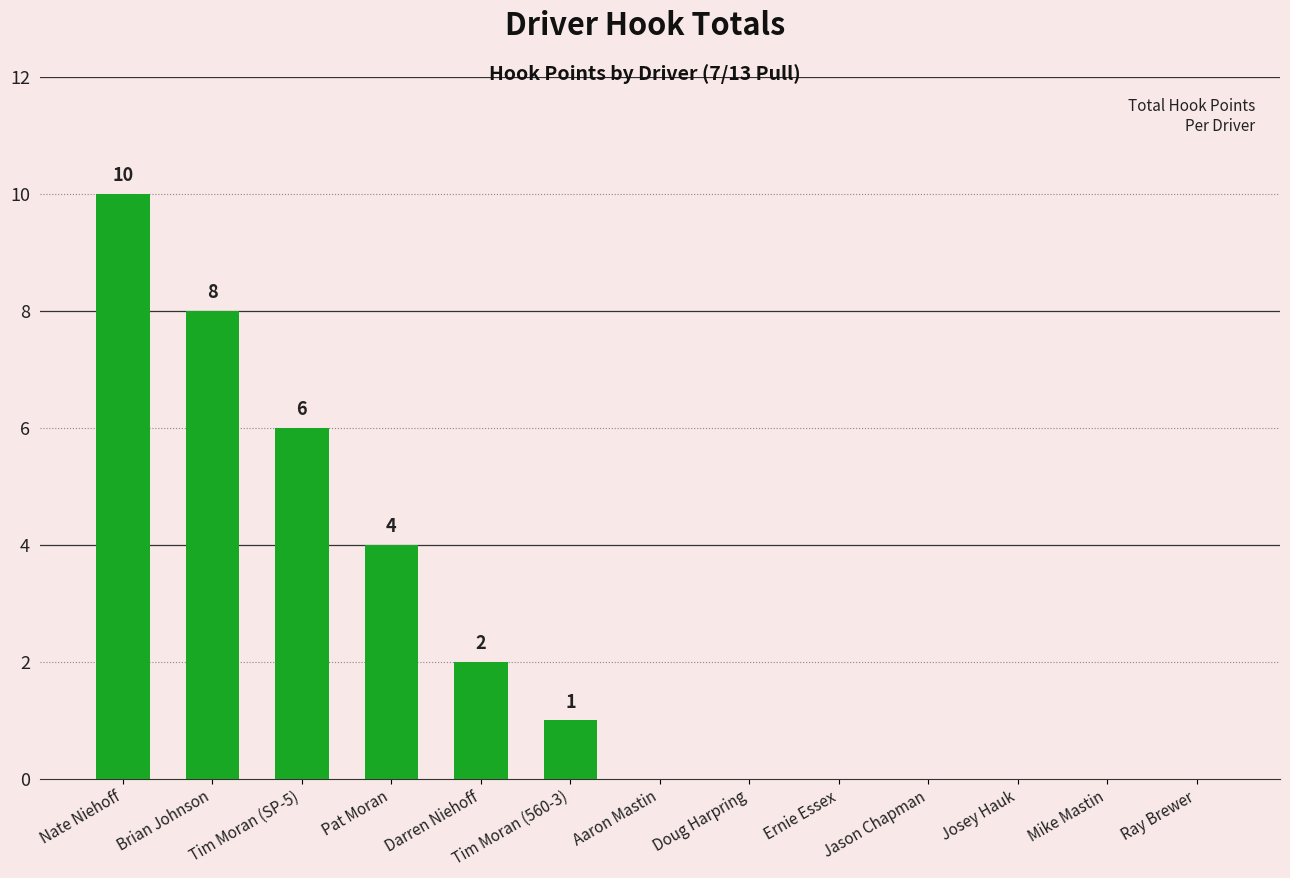

True or false: the data shows 6 at Tim Moran (SP-5).

True